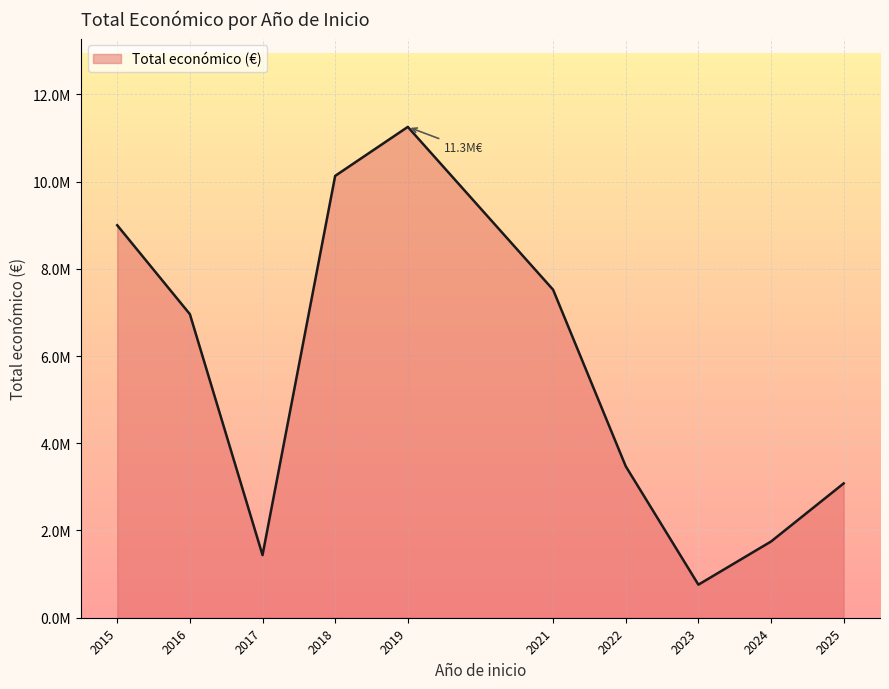

Is it true that the value at 2018 is 69273?

False